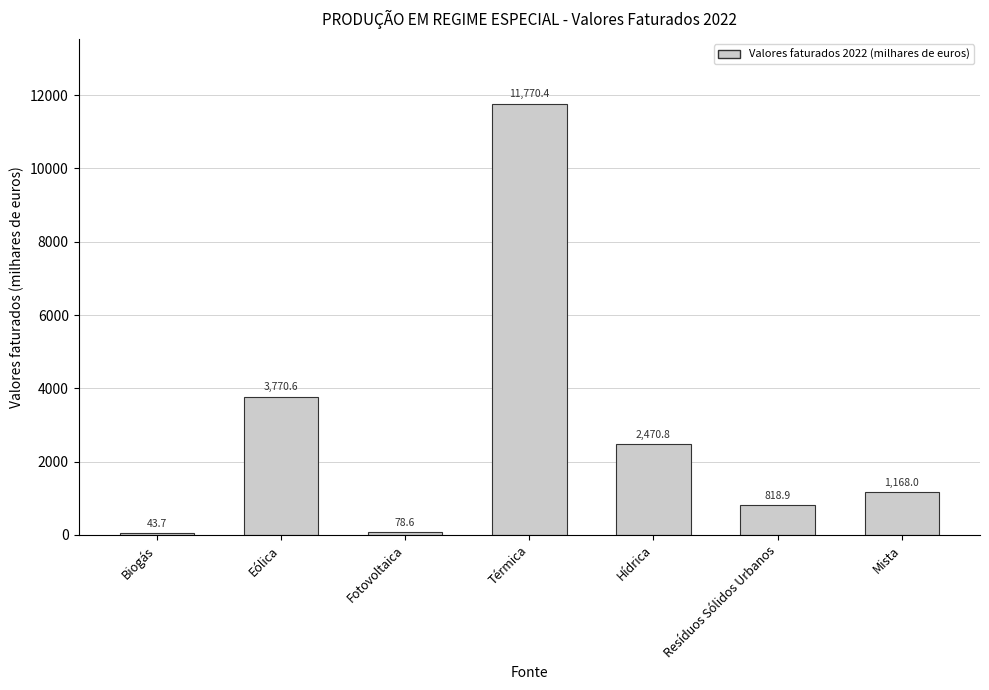

What position from the left is Resíduos Sólidos Urbanos?

6